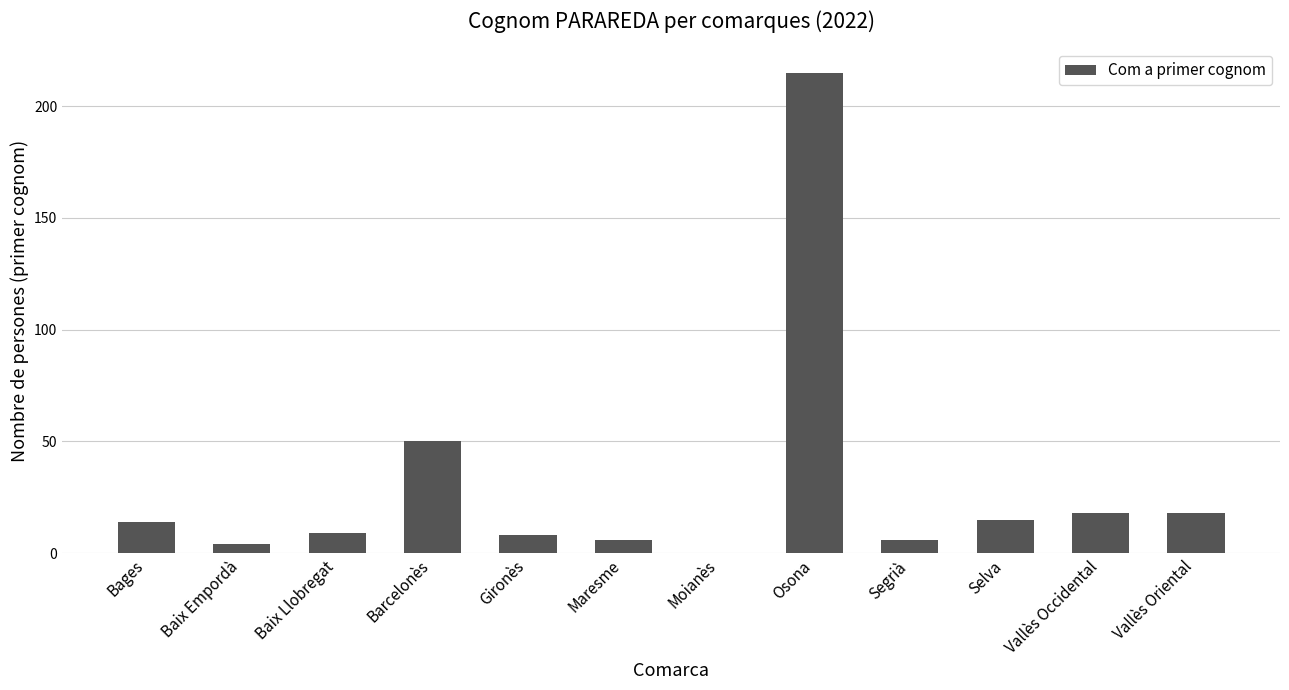

Reading left to right, transcribe all the data shown in this chart.

14	4	9	50	8	6	0	215	6	15	18	18